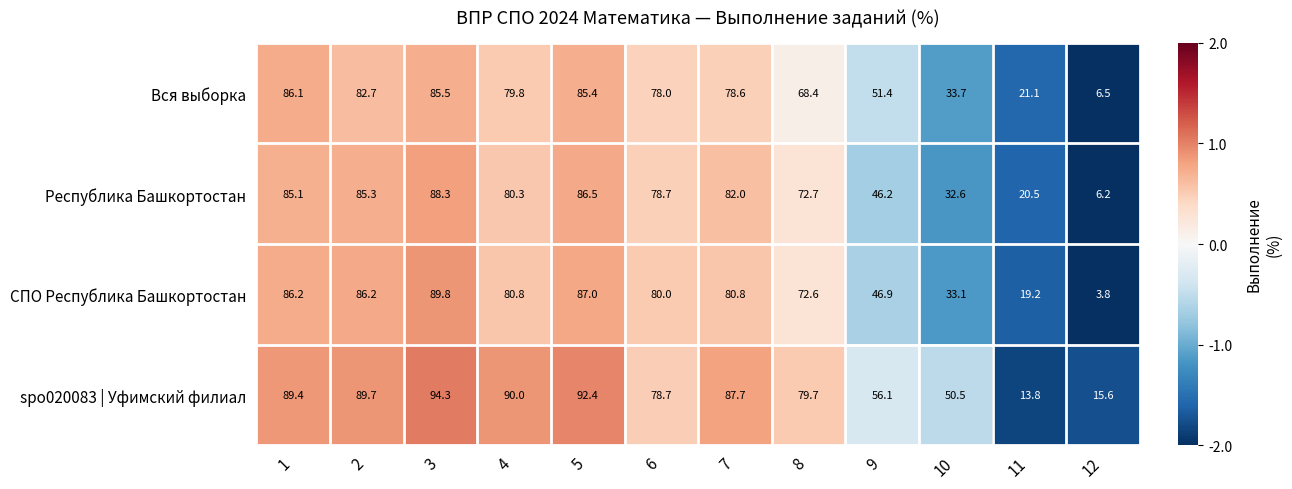

What is the average value of the Республика Башкортостан series?

63.7